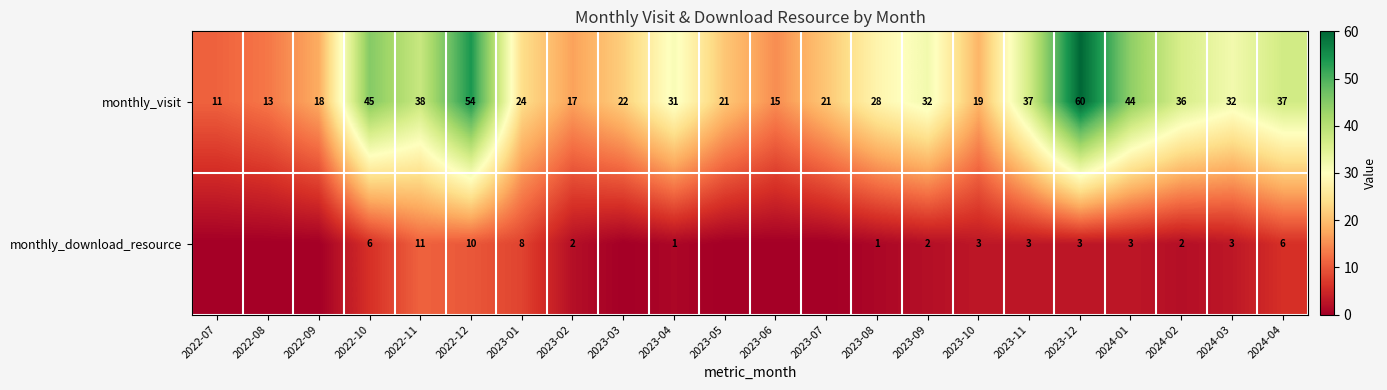

Between 2023-04 and 2023-08, which series saw the biggest shift?

monthly_visit